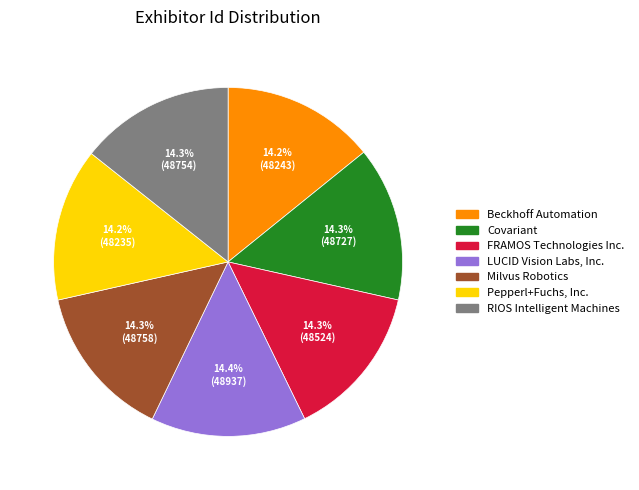

How much of the chart is everything except Beckhoff Automation?

85.8%